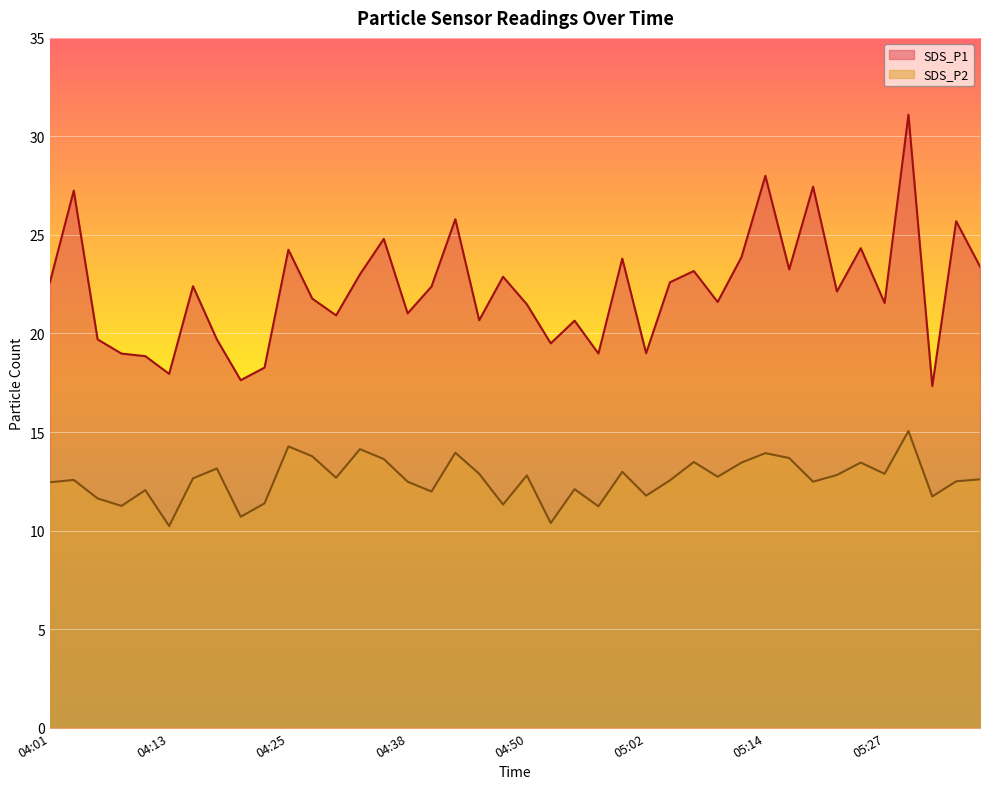

What is the spread (max minus min) of values at 04:30?

8.2